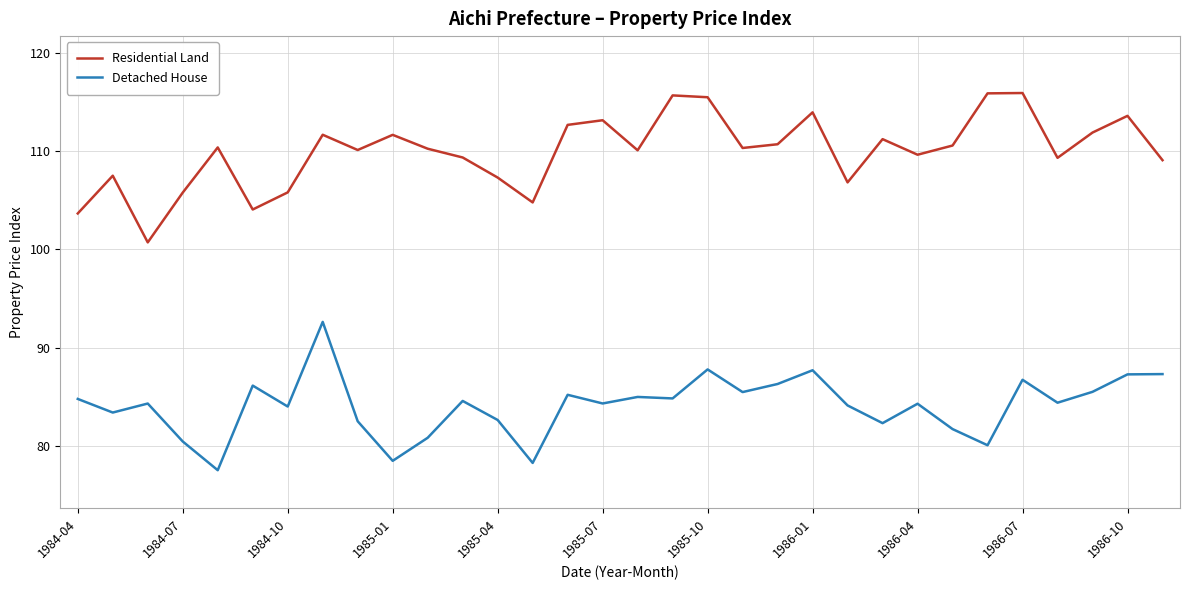

Which series has the largest total across all categories?

Residential Land